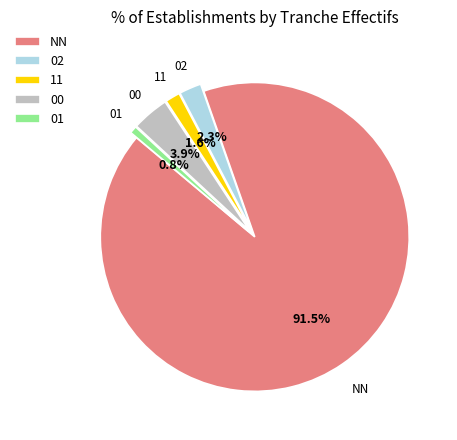

Which category has the smallest portion of the pie?

01